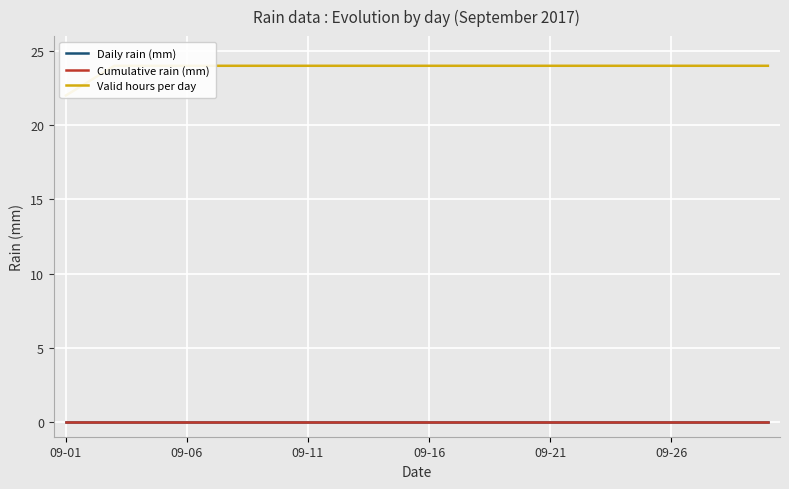

Between 27 and 28, which is larger?

27